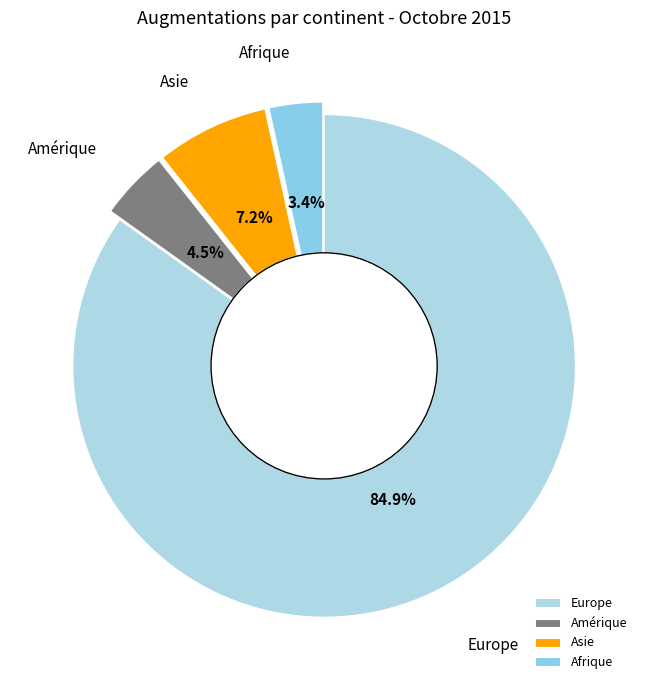

To the nearest percent, what is the combined percentage of Europe and Asie?

92%